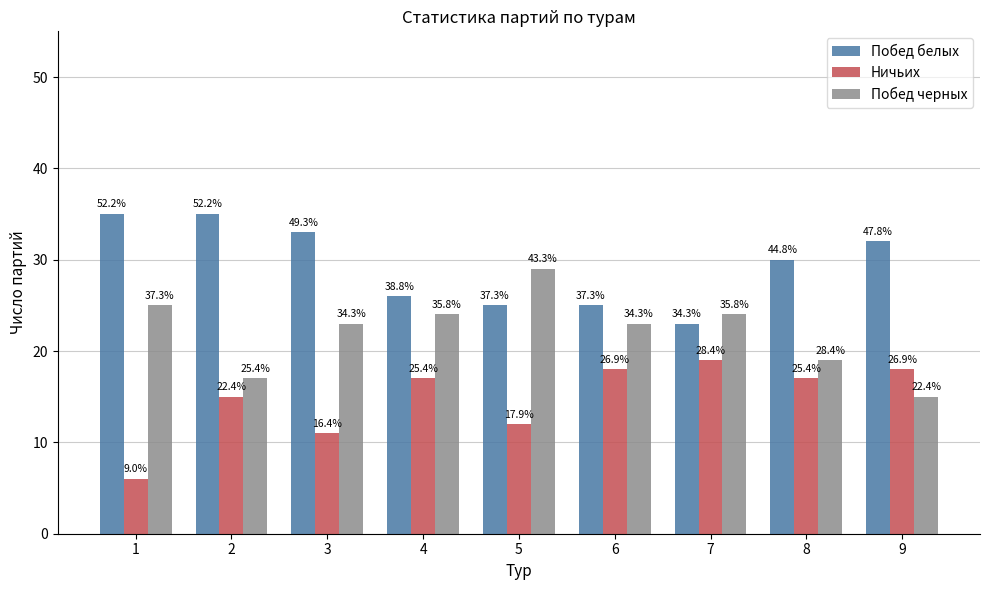

The value of Ничьих at 5 is 12. True or false?

True